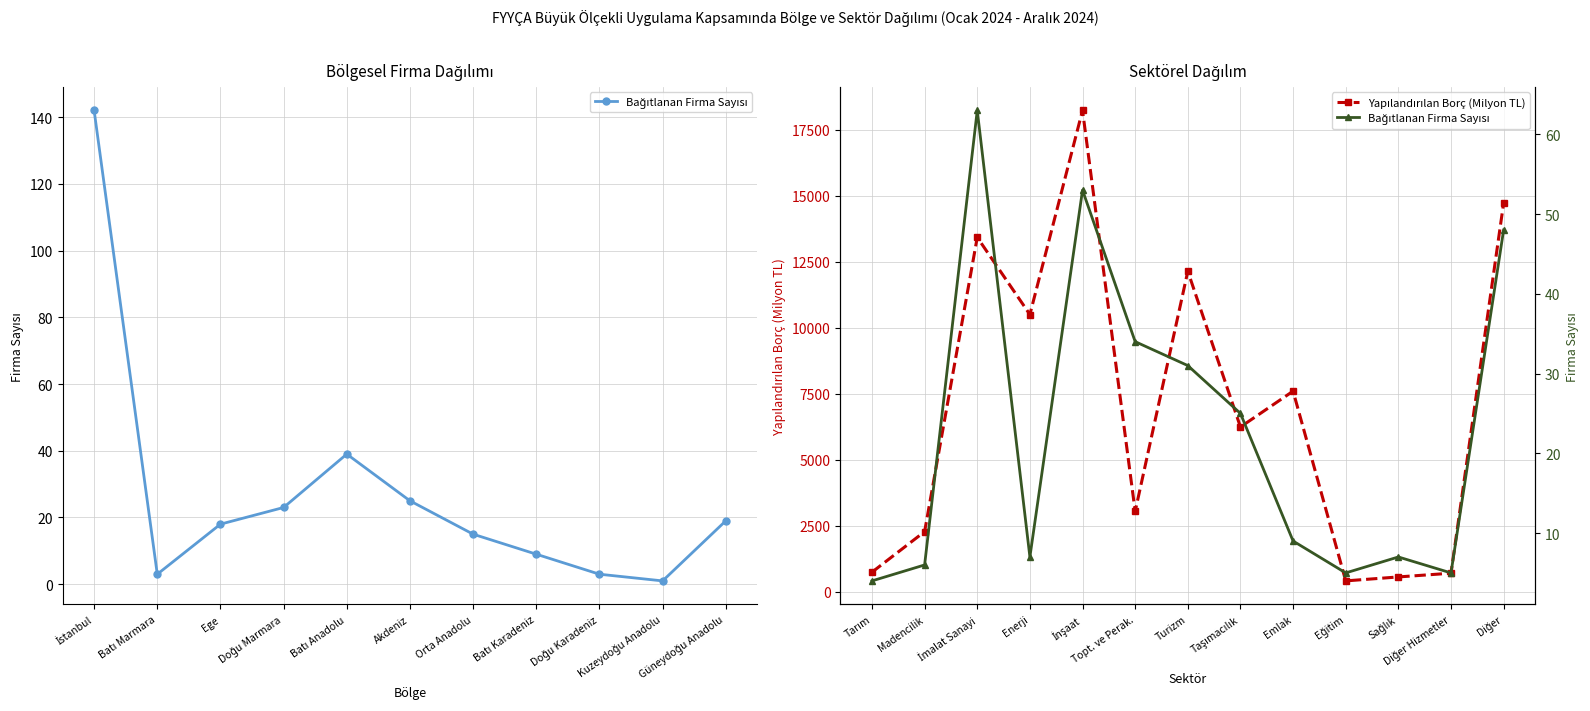

What is the value of the Yapılandırılan Borç (Milyon TL) point at the 2nd from the left?

2285.5